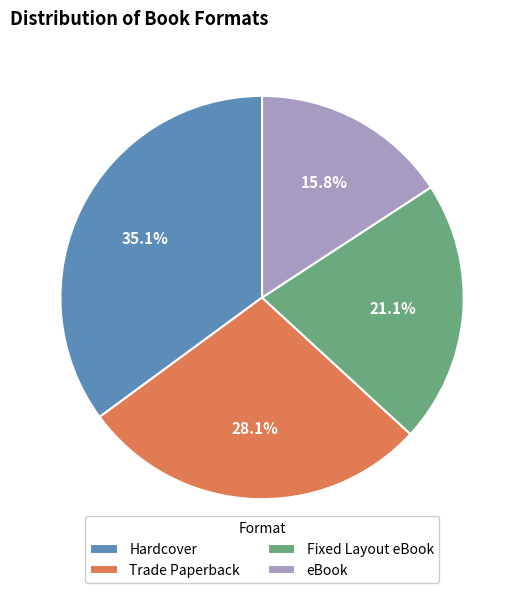

Between eBook and Trade Paperback, which is larger?

Trade Paperback